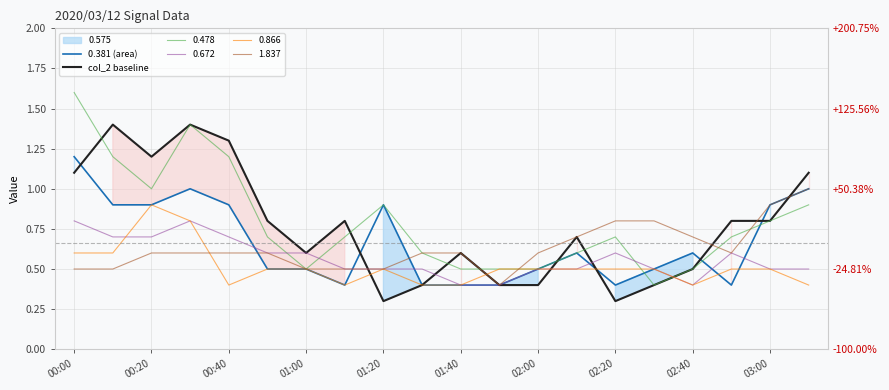

Is this an area chart (filled region under the line)?

No